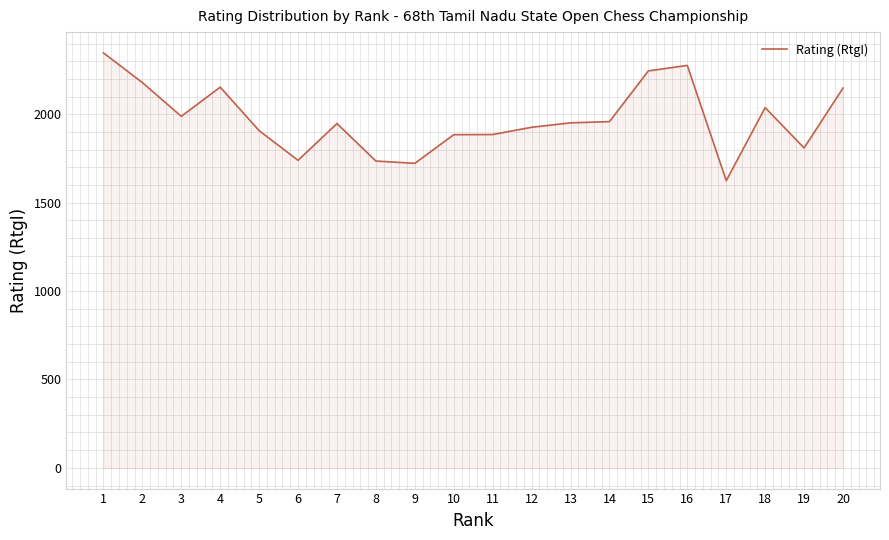

Is it true that the value at 13 is 1952?

True